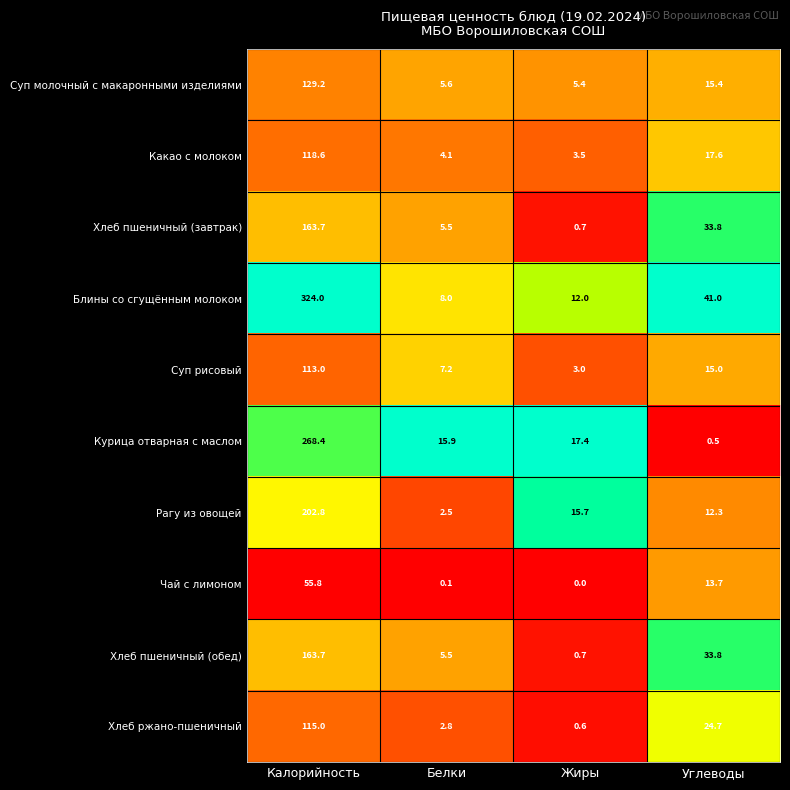

Which series has the largest total across all categories?

Блины со сгущённым молоком